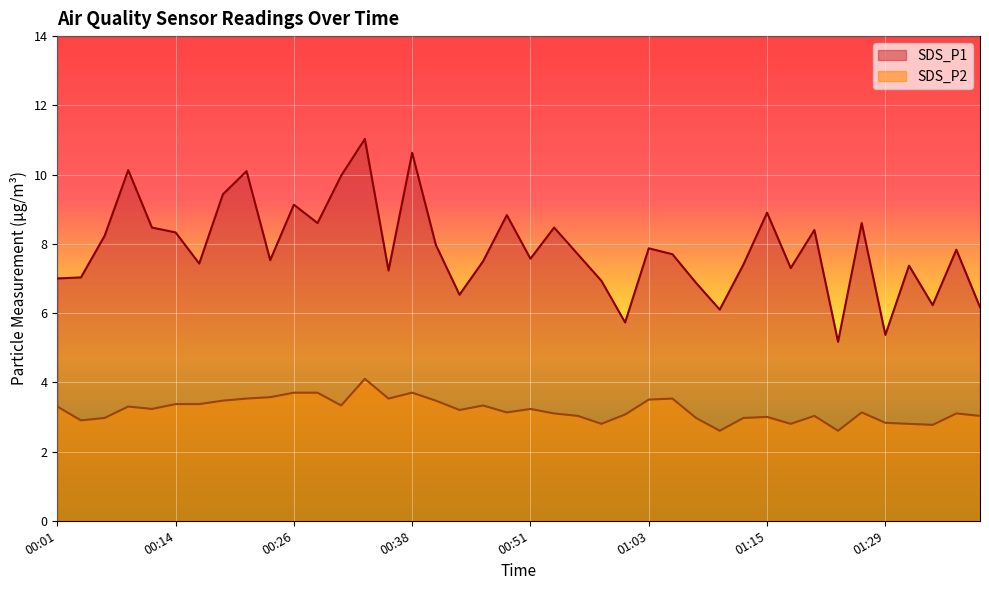

At which label is SDS_P2 closest to 3?

01:15